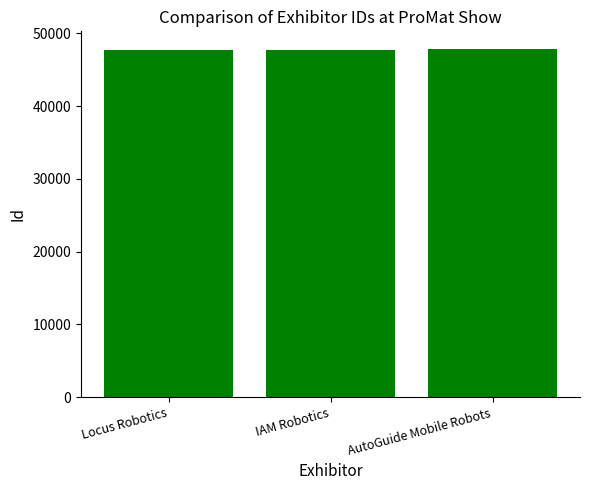

Does the chart contain any negative values?

No